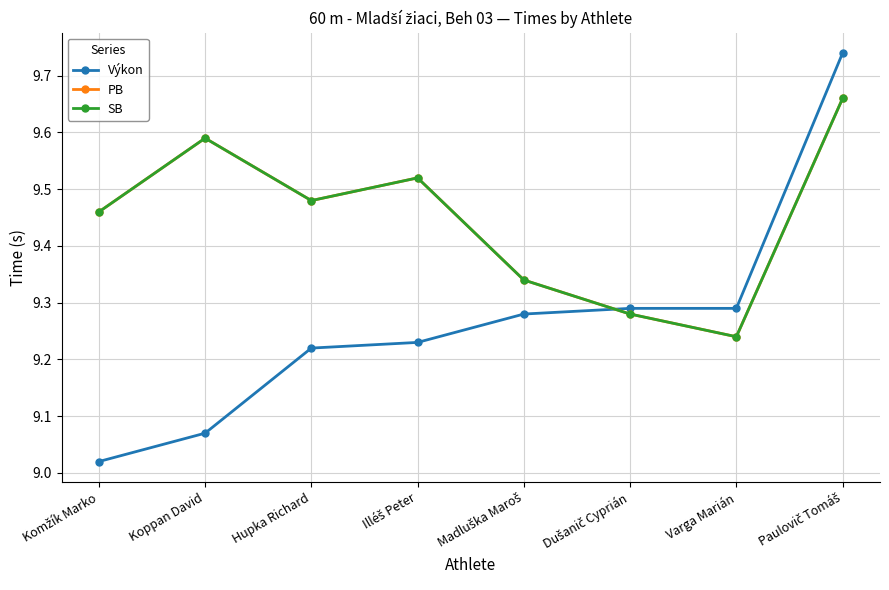

What is the label of the 2nd point from the right?

Varga Marián